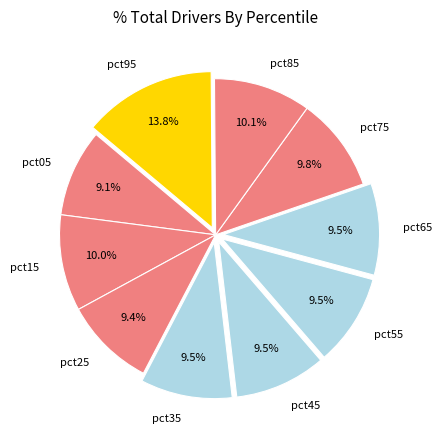

Is it true that pct95 is 14% of the pie?

True